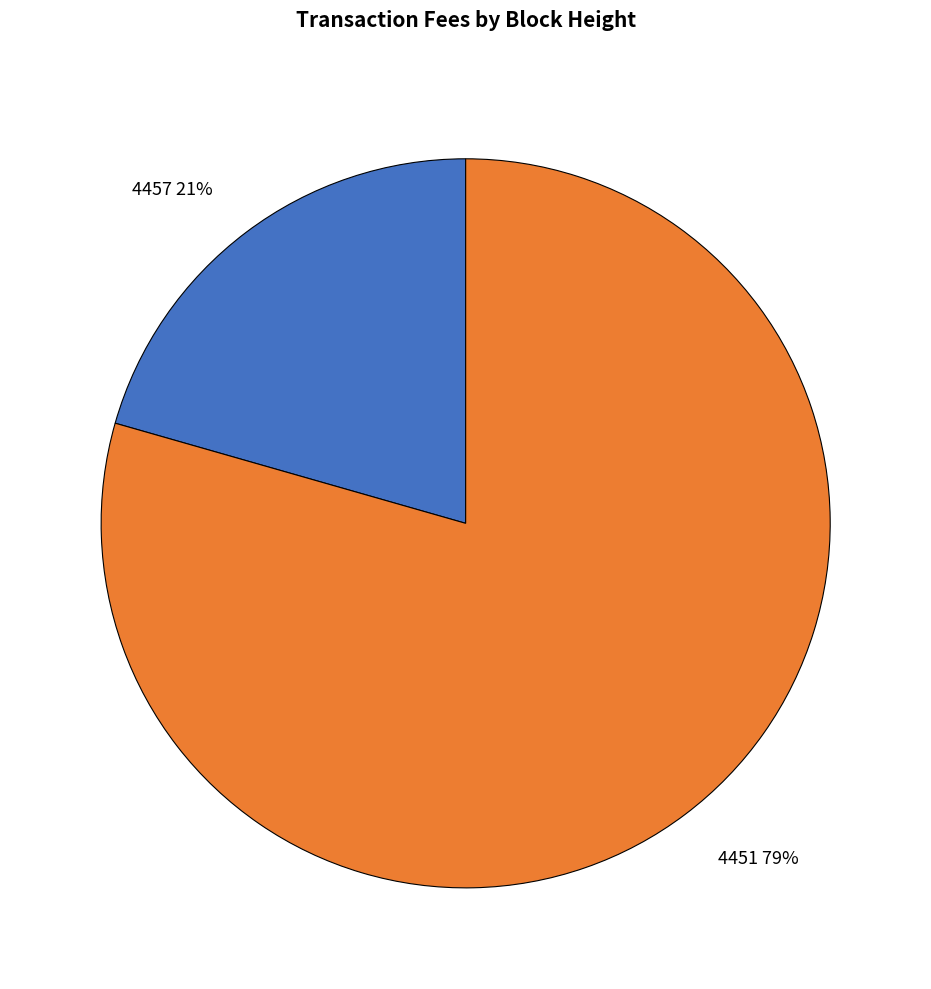

Does 4457 represent more than half of the total?

No